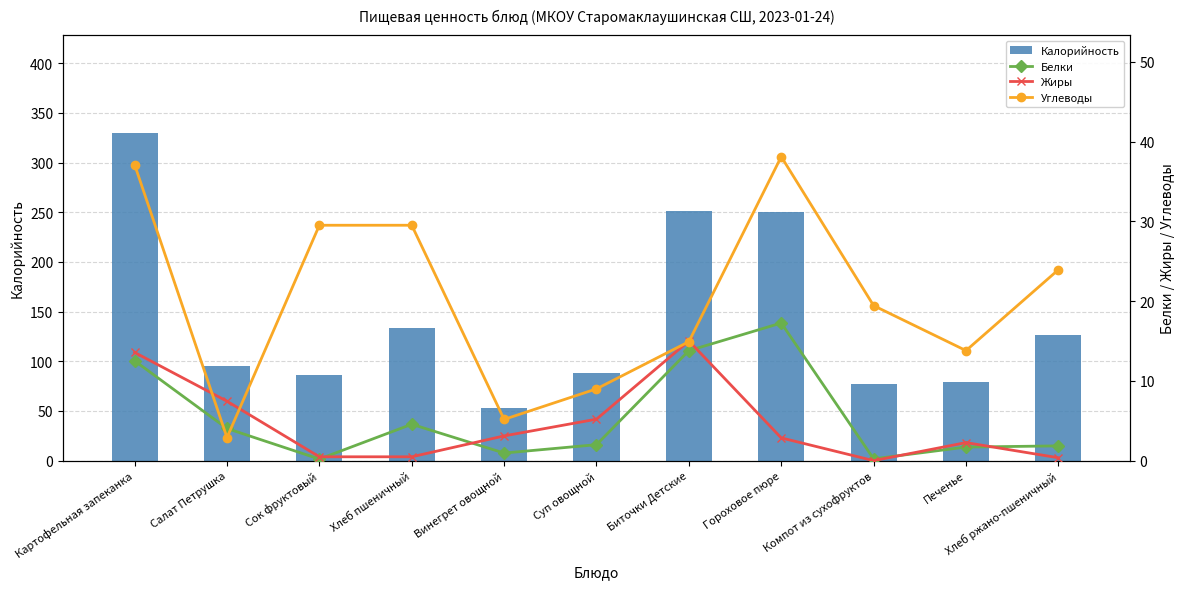

What is the difference between the Жиры values at Хлеб пшеничный and Салат Петрушка?

7.0